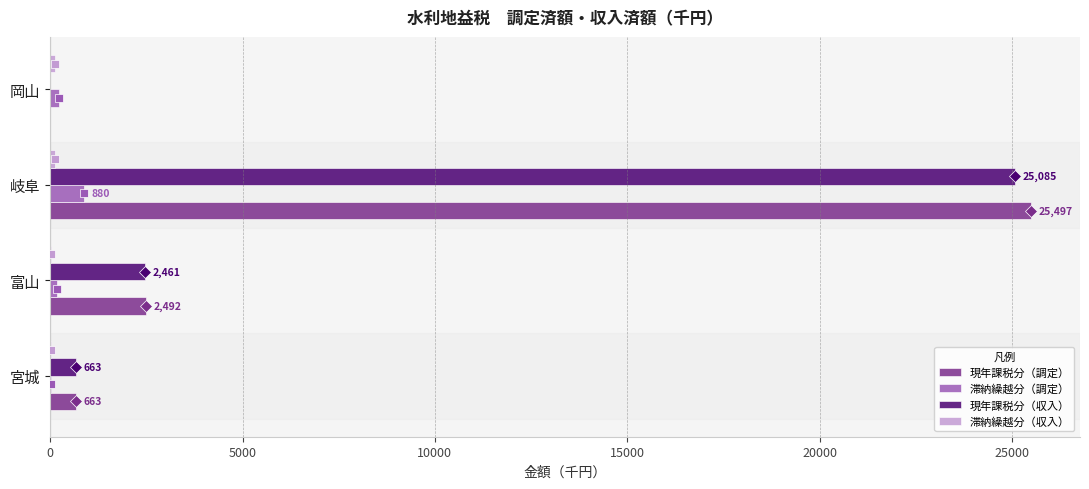

The value of 現年課税分（調定） at 岐阜 is 25497. True or false?

True